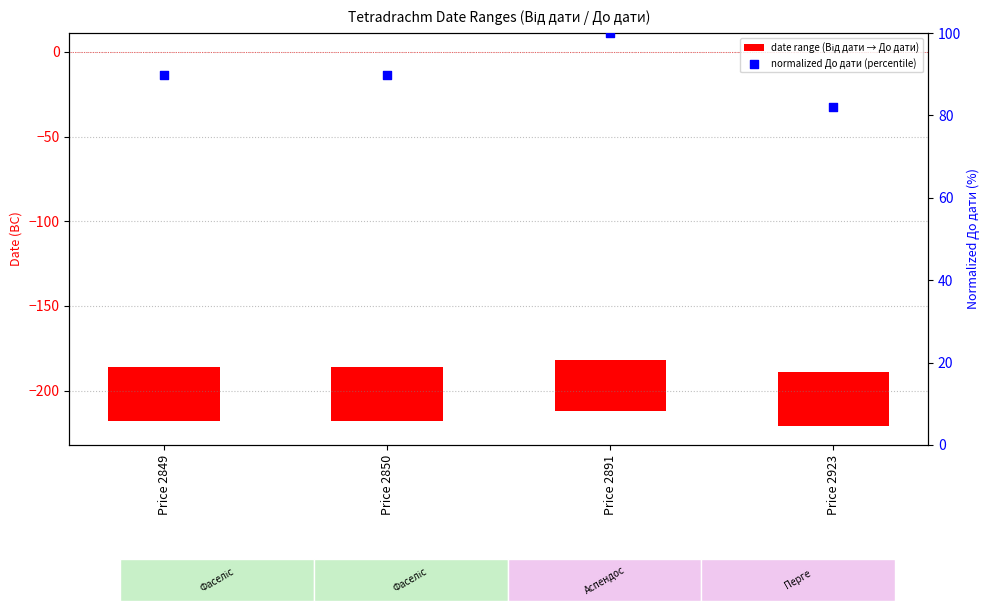

Which has a higher value, Price 2891 or Price 2850?

Price 2891